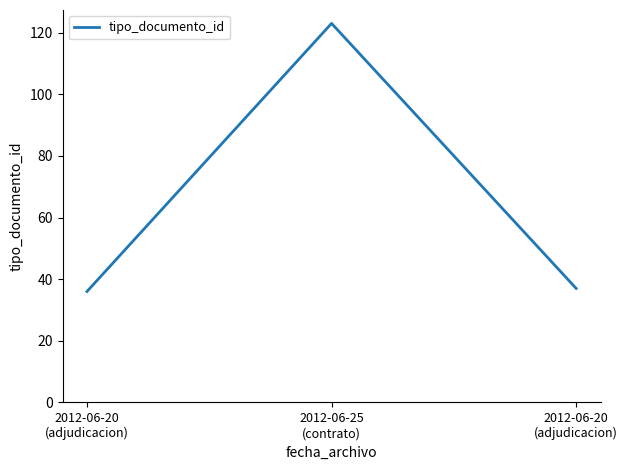

Reading left to right, list all the values displayed in this chart.

36	123	37